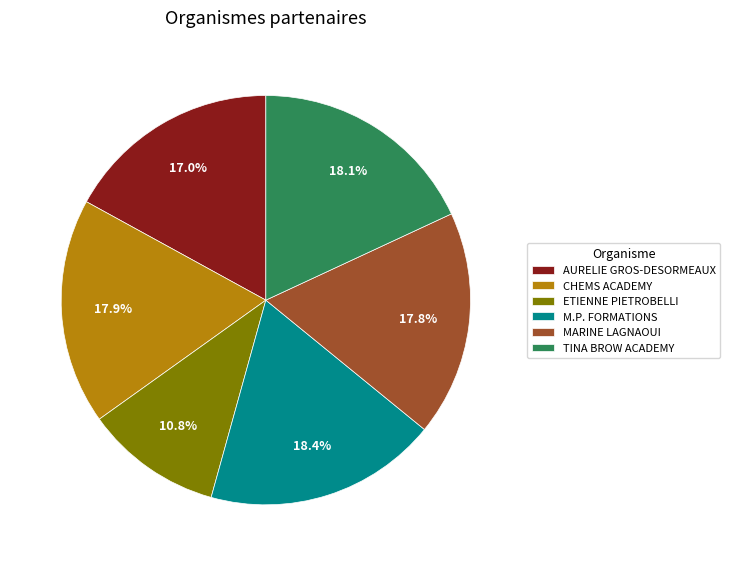

Which has a higher value, CHEMS ACADEMY or ETIENNE PIETROBELLI?

CHEMS ACADEMY